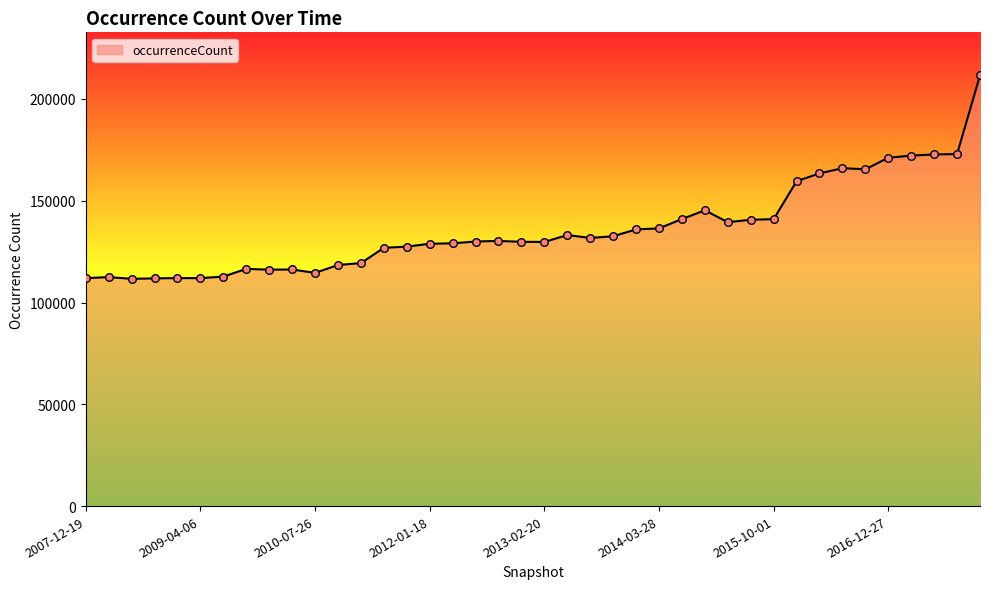

What is the difference between the maximum and minimum values?

99929